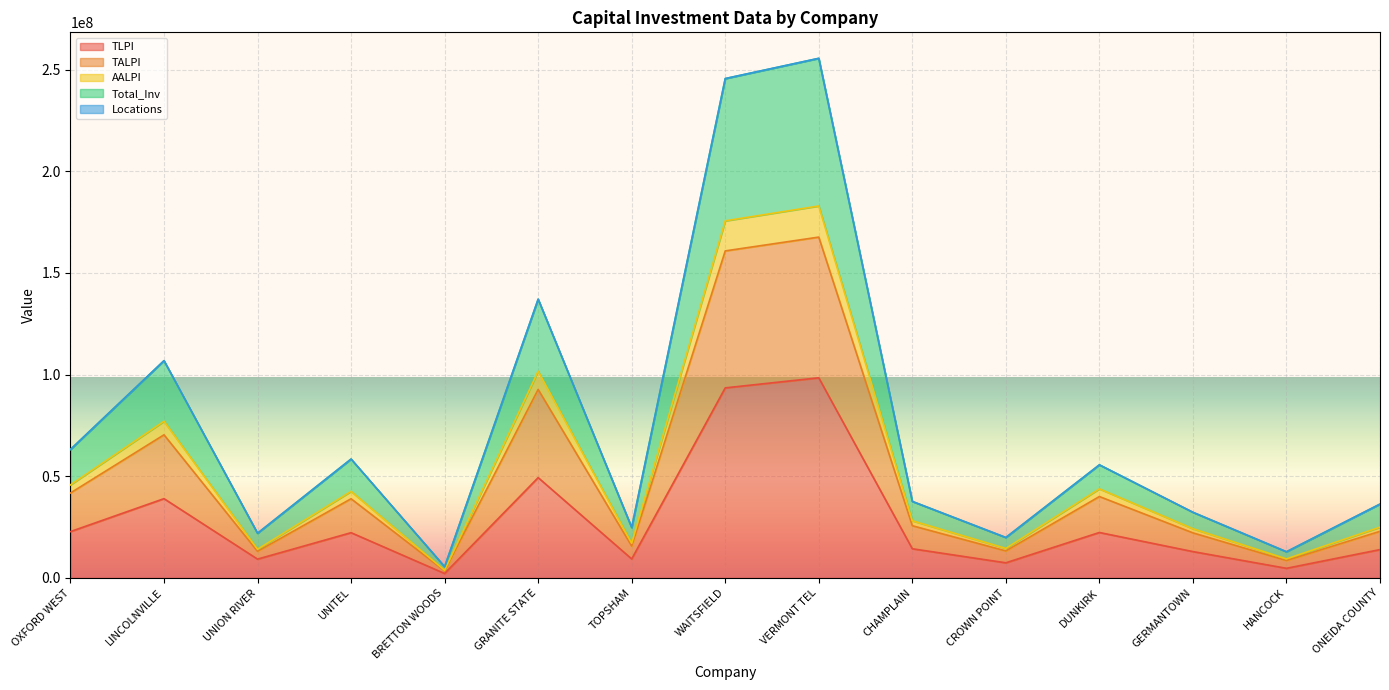

True or false: AALPI has a value of 8483241 at CHAMPLAIN.

False